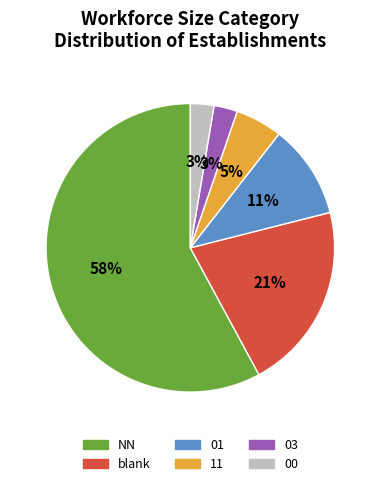

Is it true that NN is 69% of the pie?

False